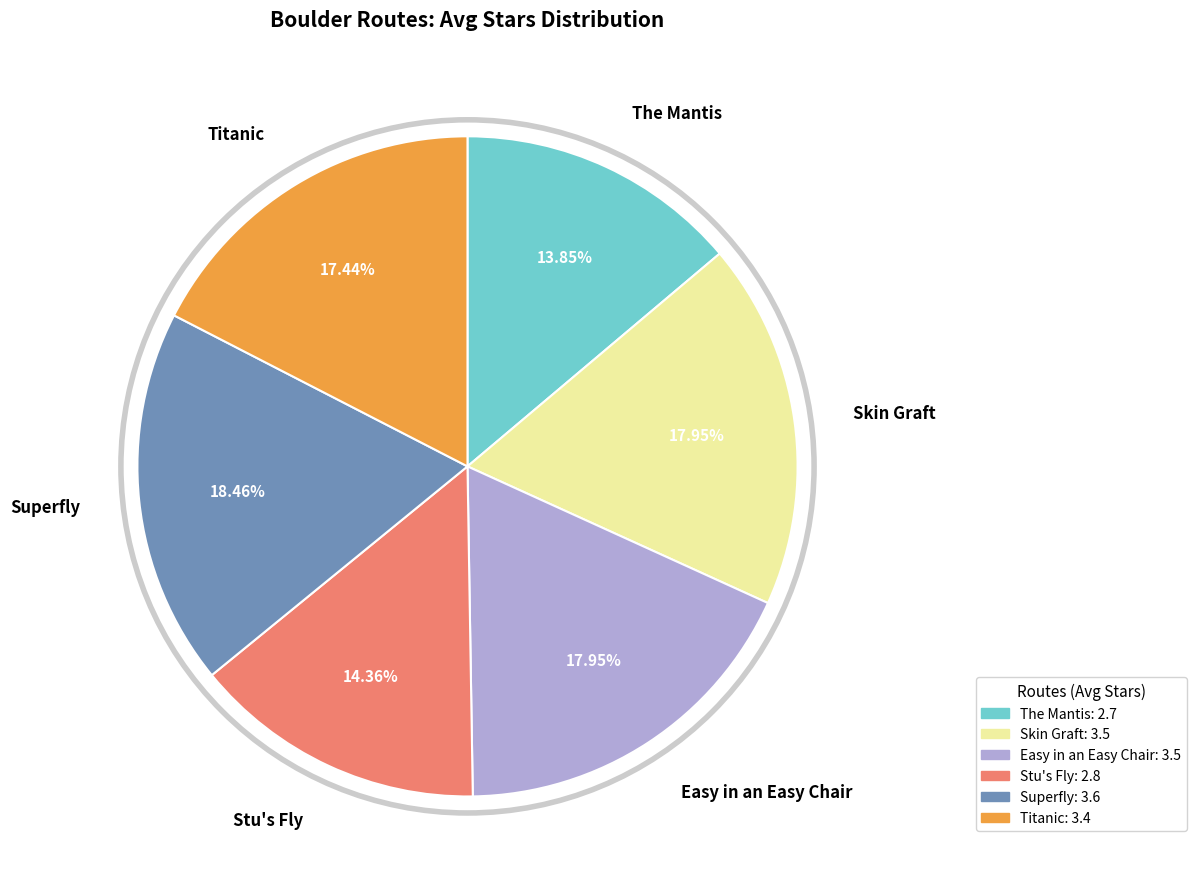

To the nearest percent, what is the average slice percentage?

17%